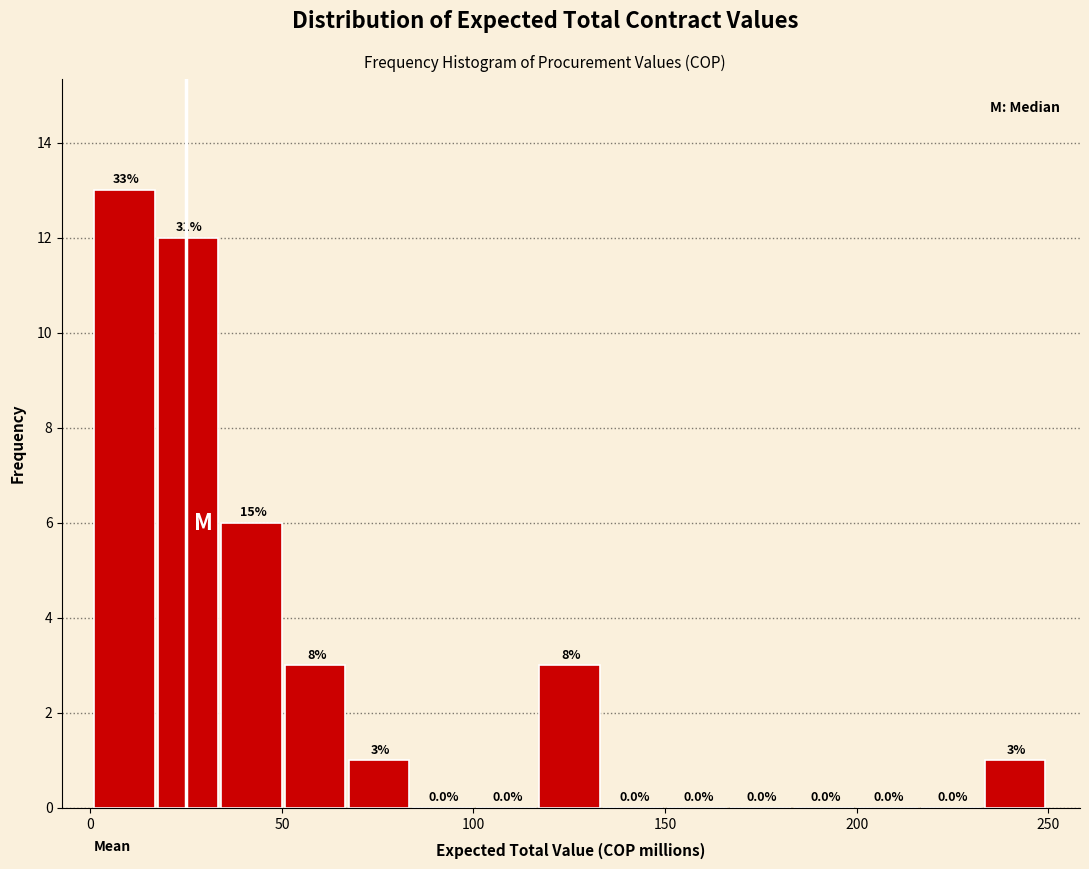

Read against the x-axis, roughly where is the centre of the tallest bar?

10